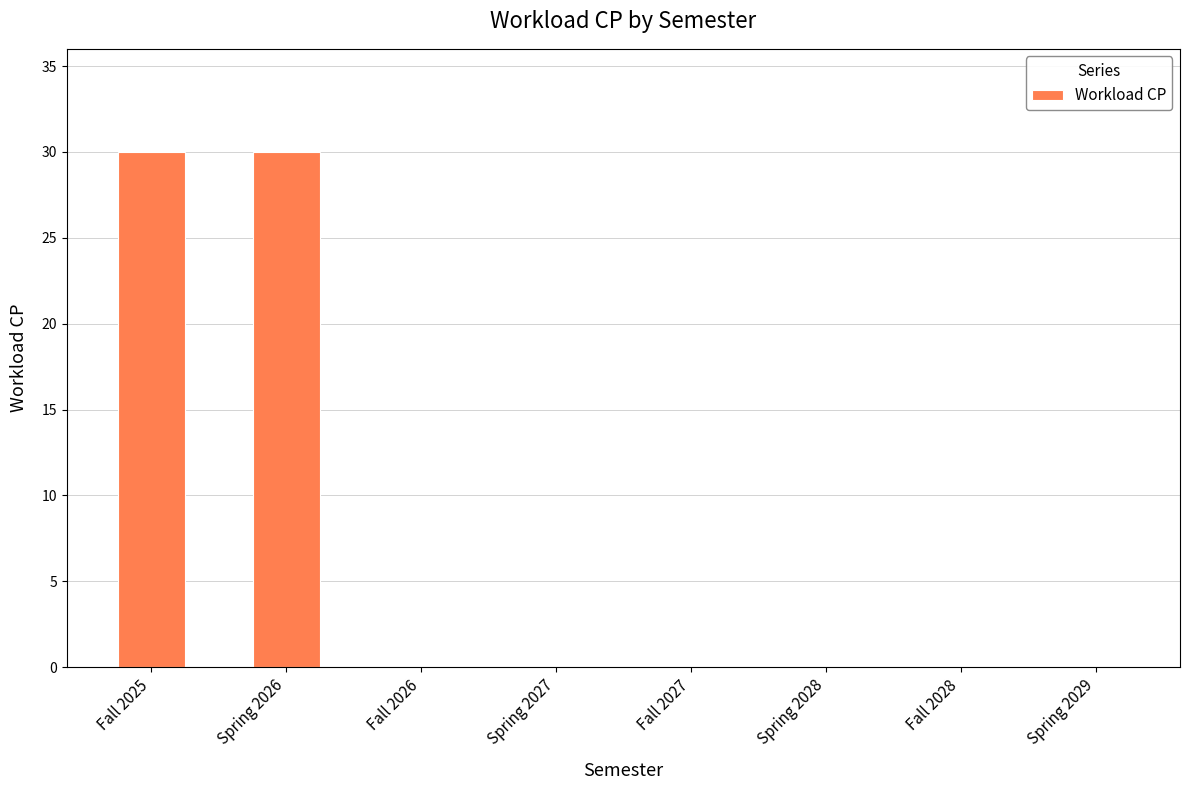

What is the greatest value displayed?

30